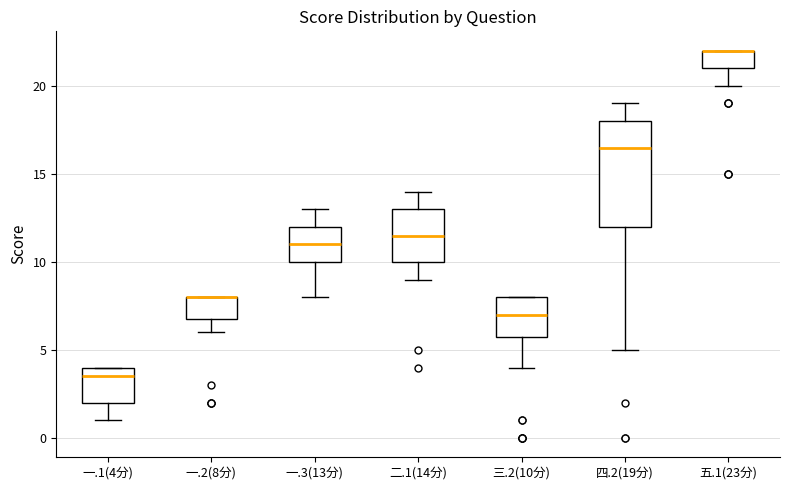

Comparing the boxes themselves (not the whiskers), which one is the tallest?

四.2(19分)